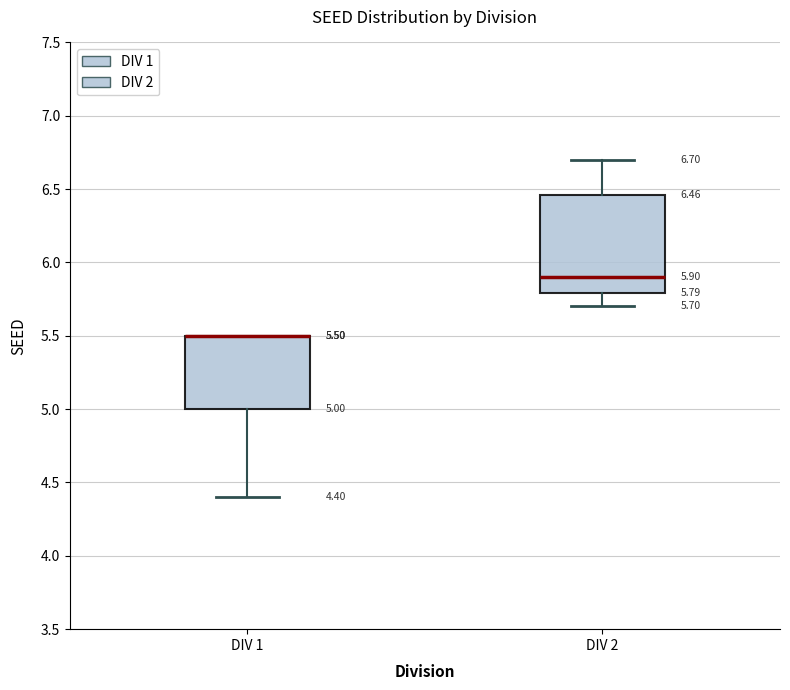

Comparing the boxes themselves (not the whiskers), which one is the tallest?

DIV 2